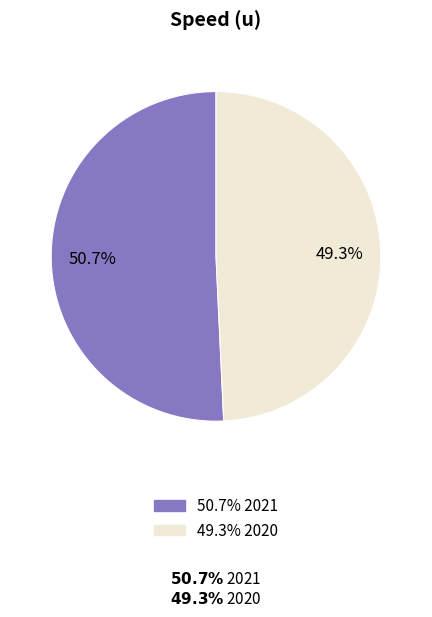

Is there any slice that represents more than half of the pie?

Yes